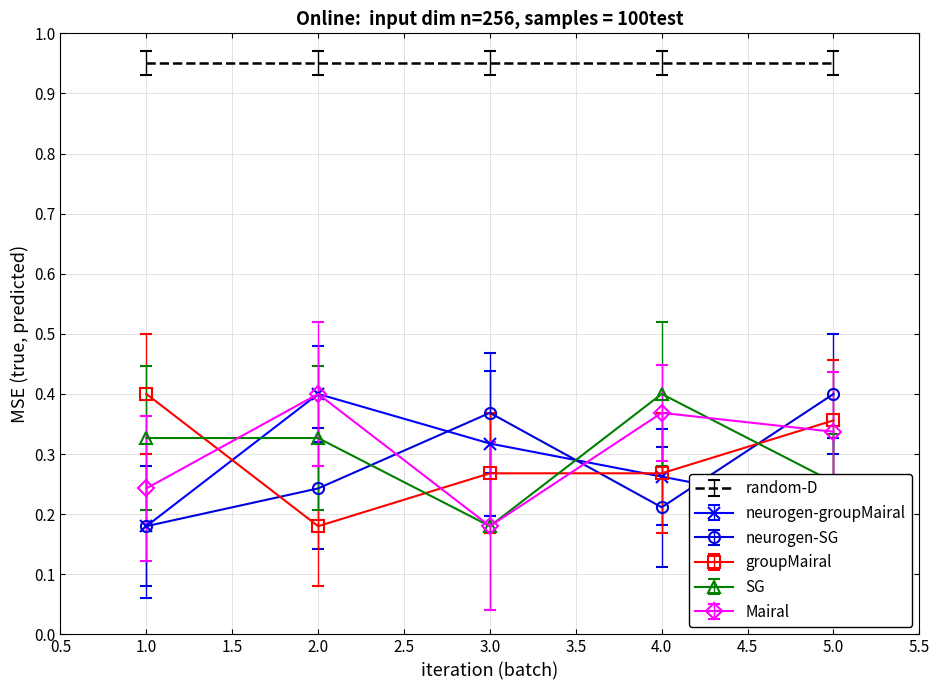

The value of random-D at 1.0 is 0.5. True or false?

False